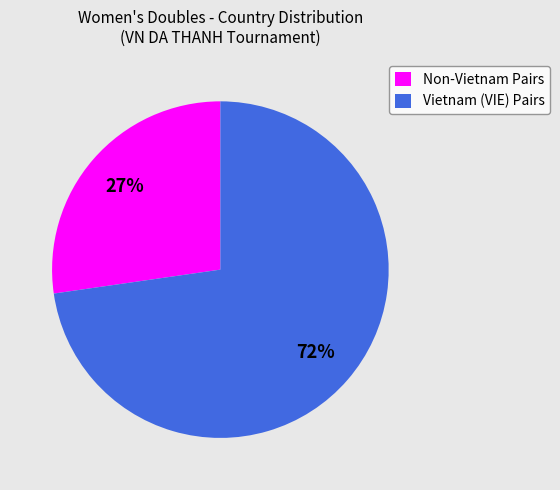

Between VIE and MAS/MDV/INA/PHI/KOR/CHN, which is larger?

VIE